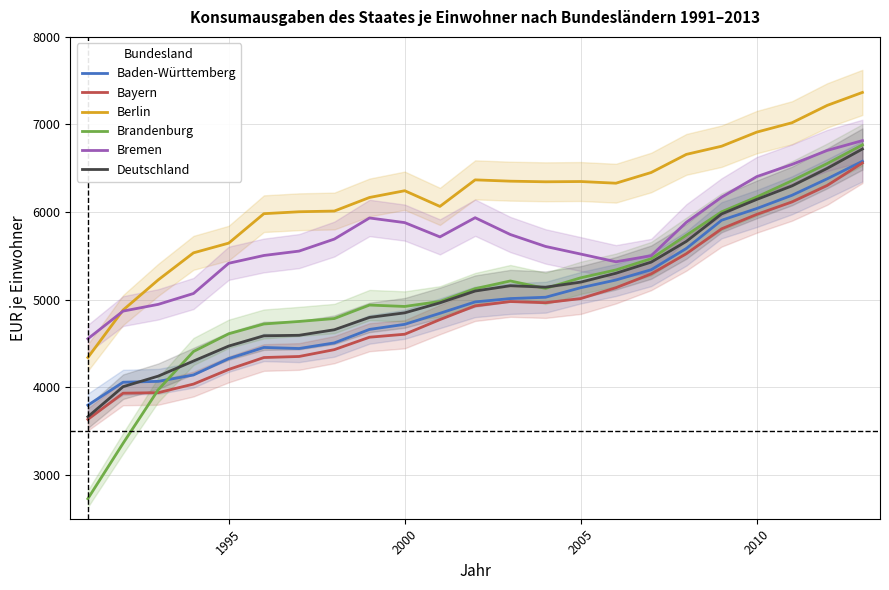

Is this an area chart (filled region under the line)?

No